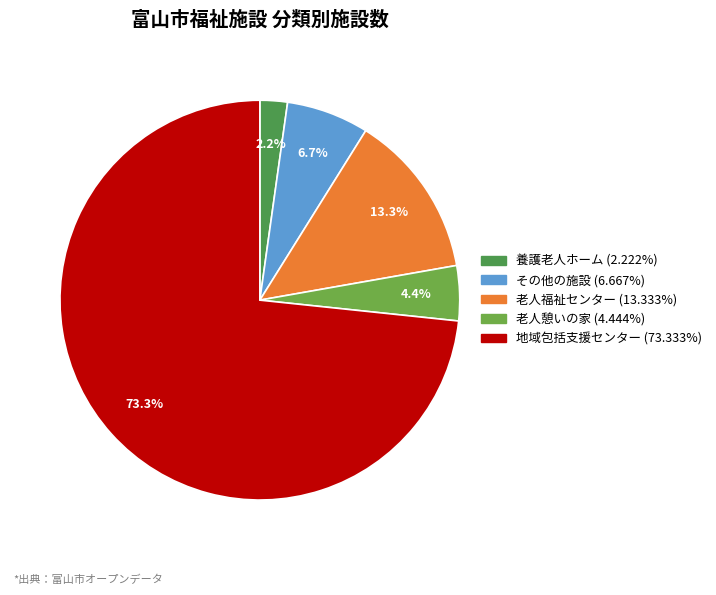

Is there any slice that represents more than half of the pie?

Yes